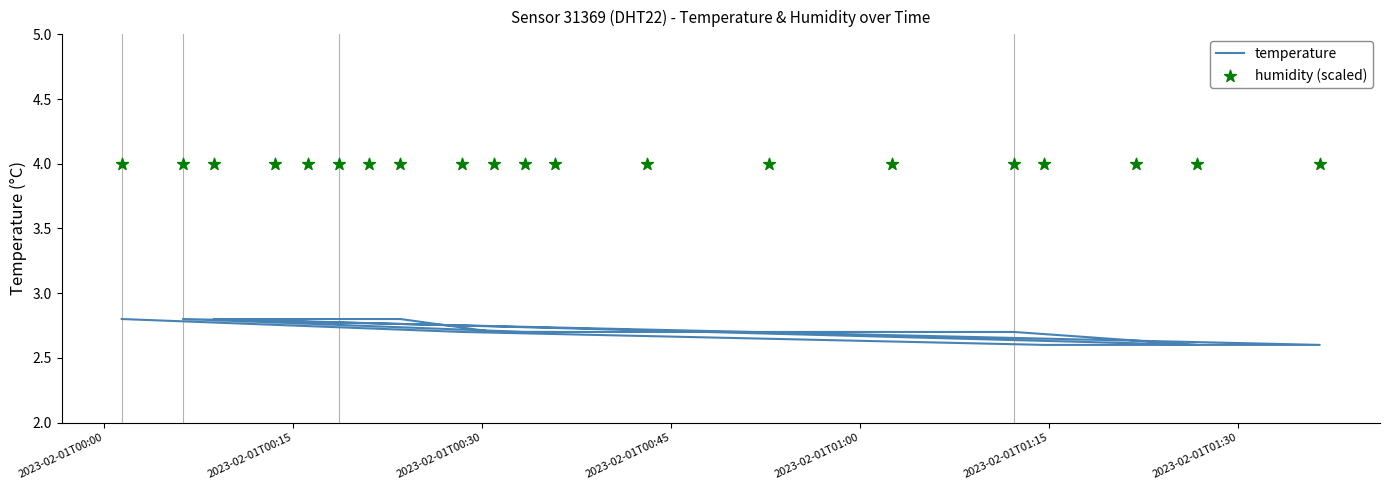

Which series reaches the maximum Y coordinate?

humidity (scaled)